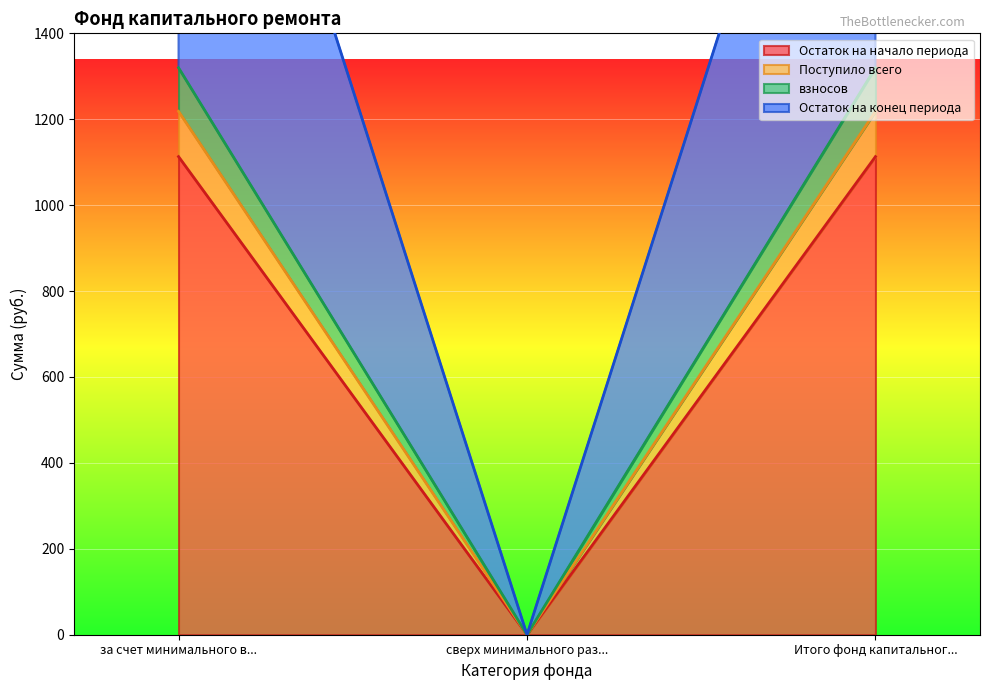

What is the difference between the maximum and minimum values in the взносов series?

2538.4